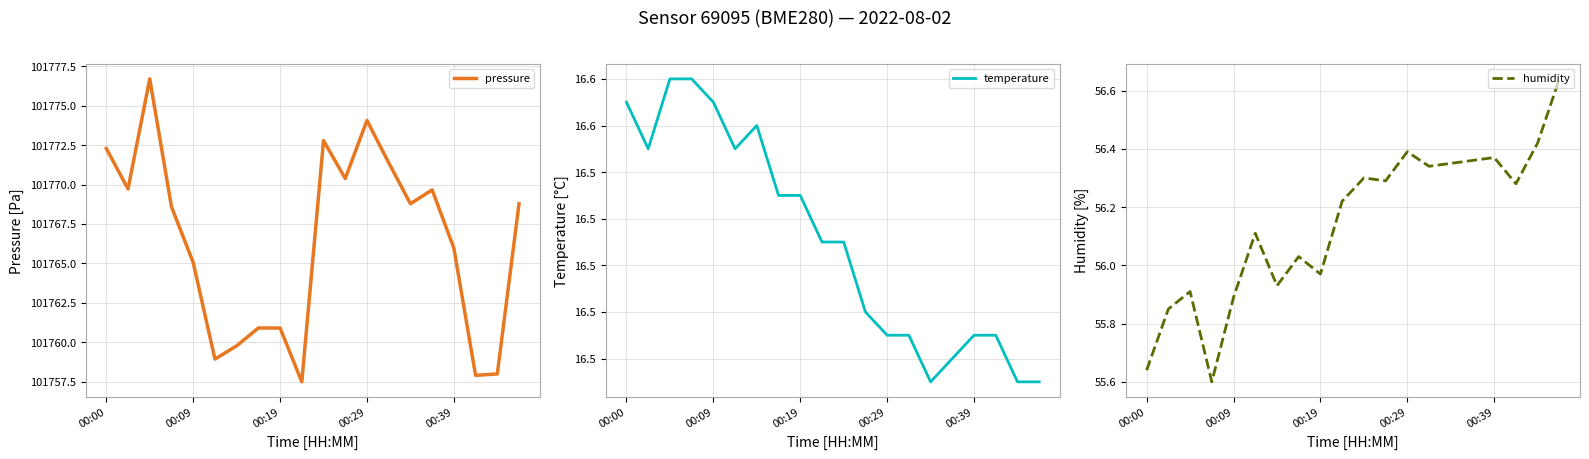

What is the highest value of the pressure series?

101776.7